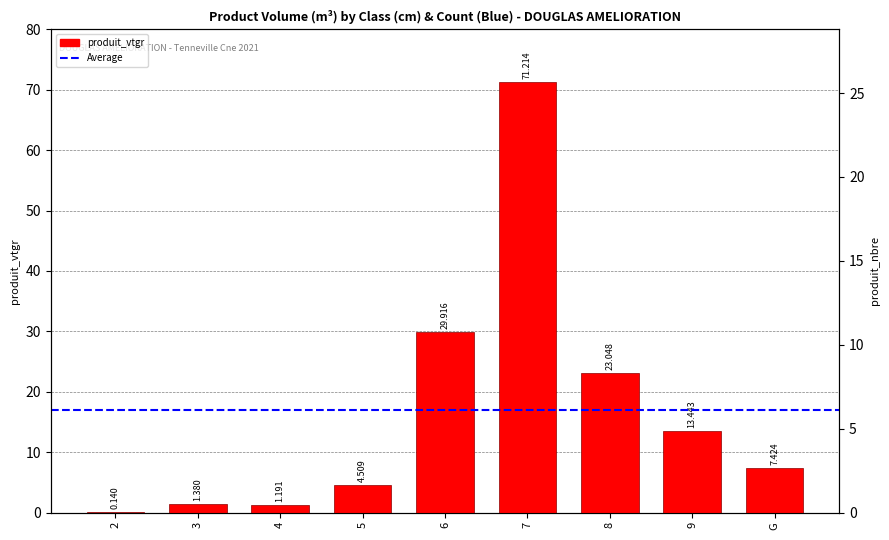

At how many categories does at least one series exceed 22?

3